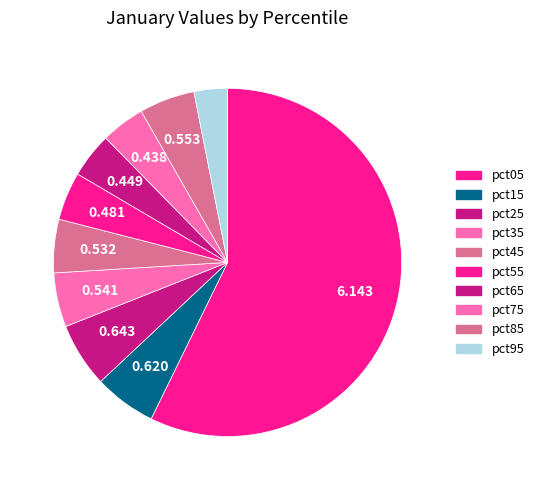

Count the number of slices in the pie.

10